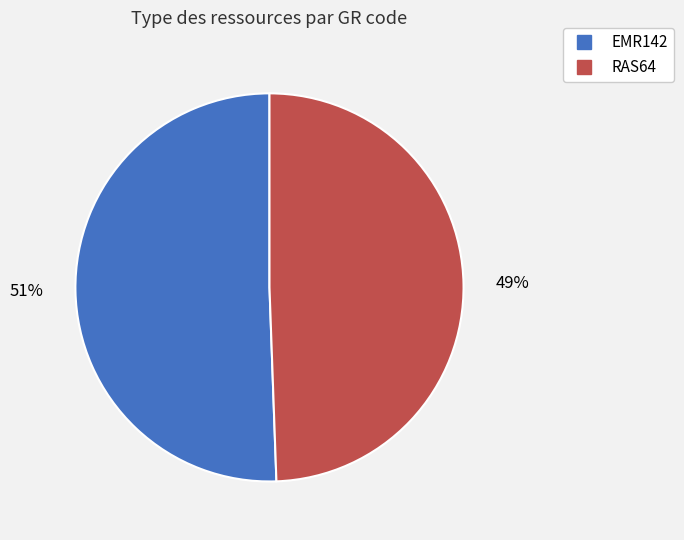

To the nearest percent, what is the average slice percentage?

50%